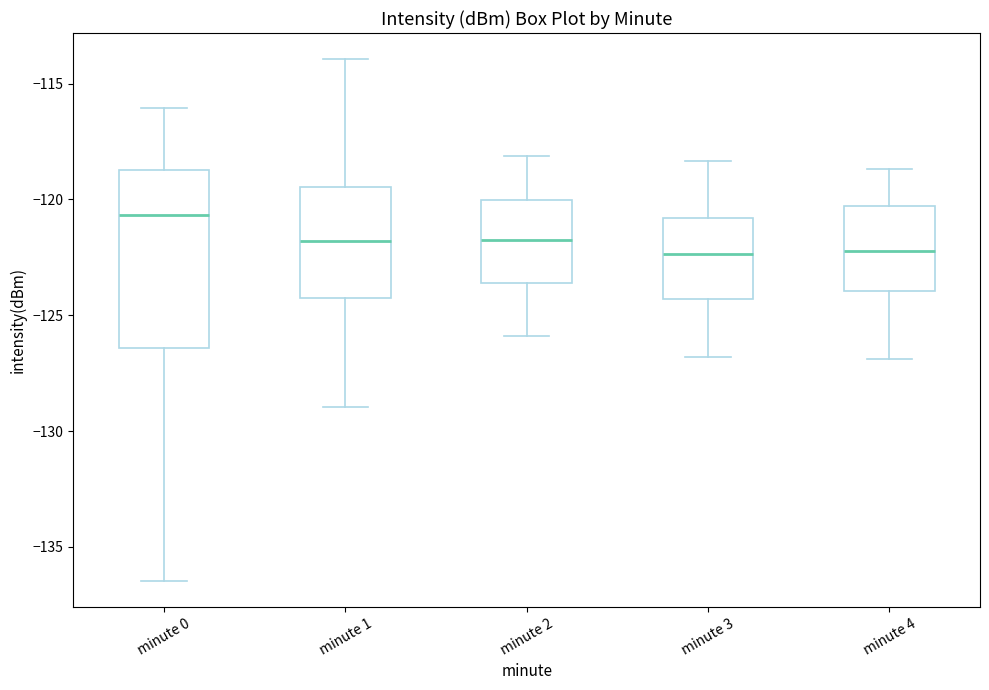

Which box's median line is the highest?

minute 0